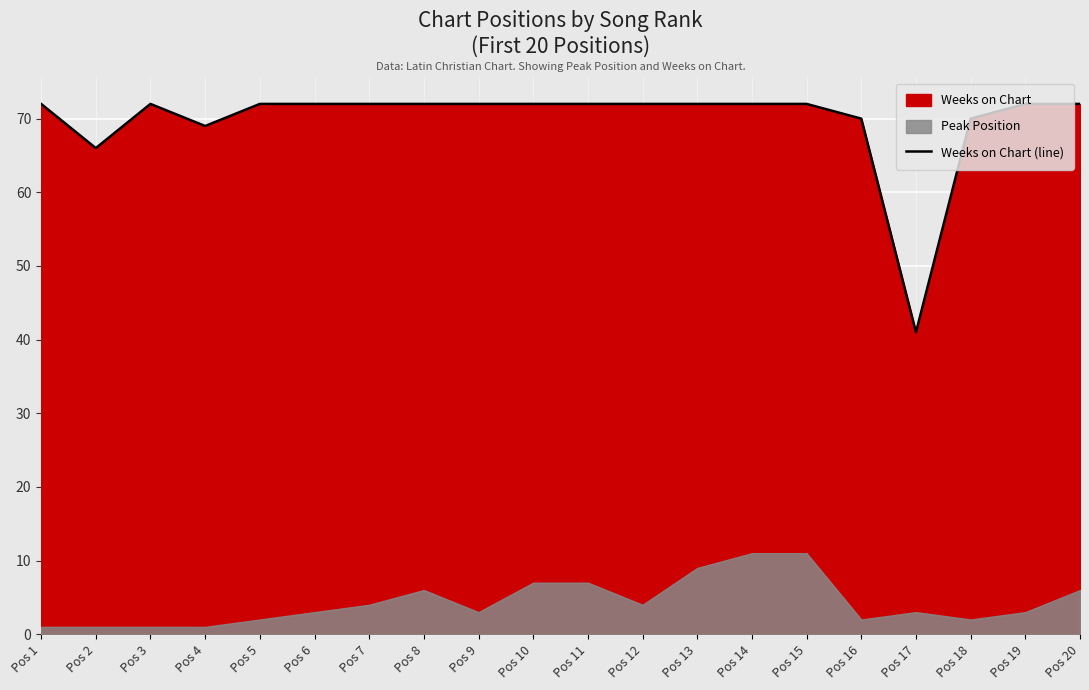

Which label corresponds to the smallest value in the chart?

Pos 17